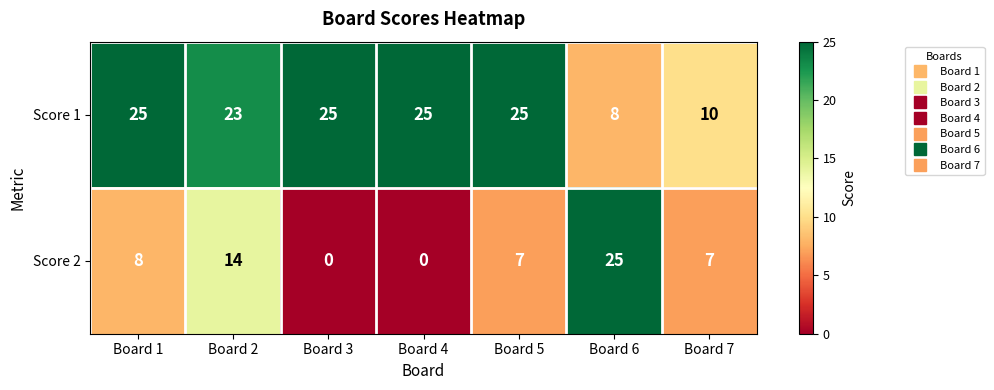

The Score 2 series shows 0 at Board 3. True or false?

True